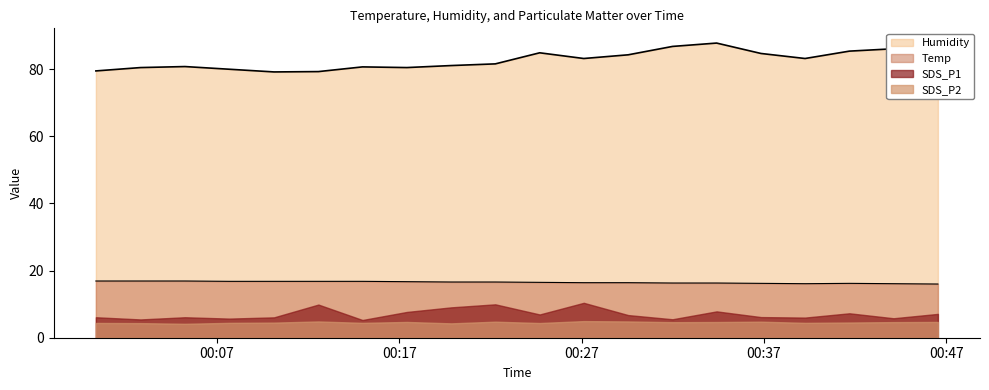

What is the spread (max minus min) of values at 2021/06/03 00:05:15?

63.9